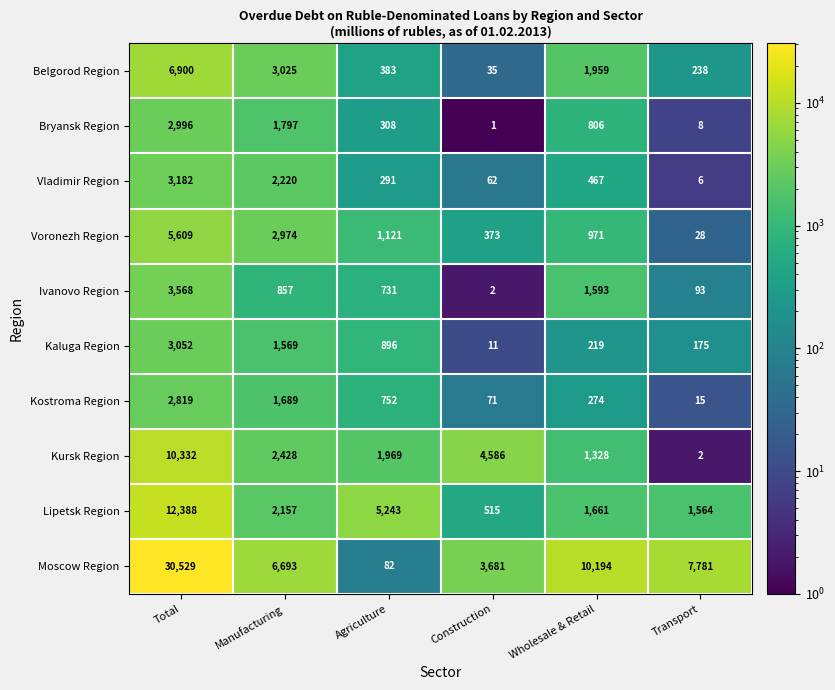

How many categories are shown in the chart?

6